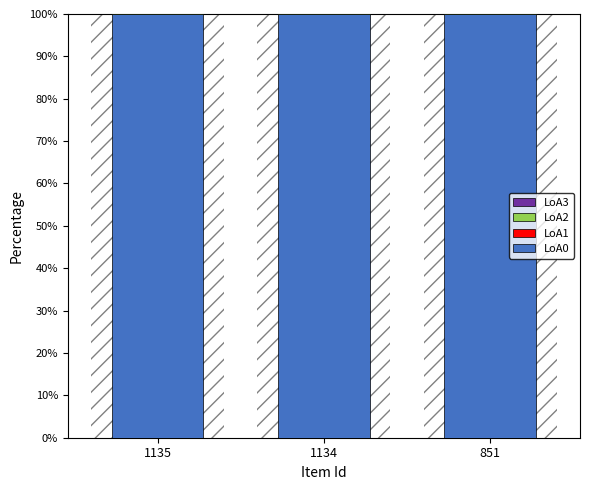

List the labels in order of LoA0 value, smallest first.

1135, 1134, 851